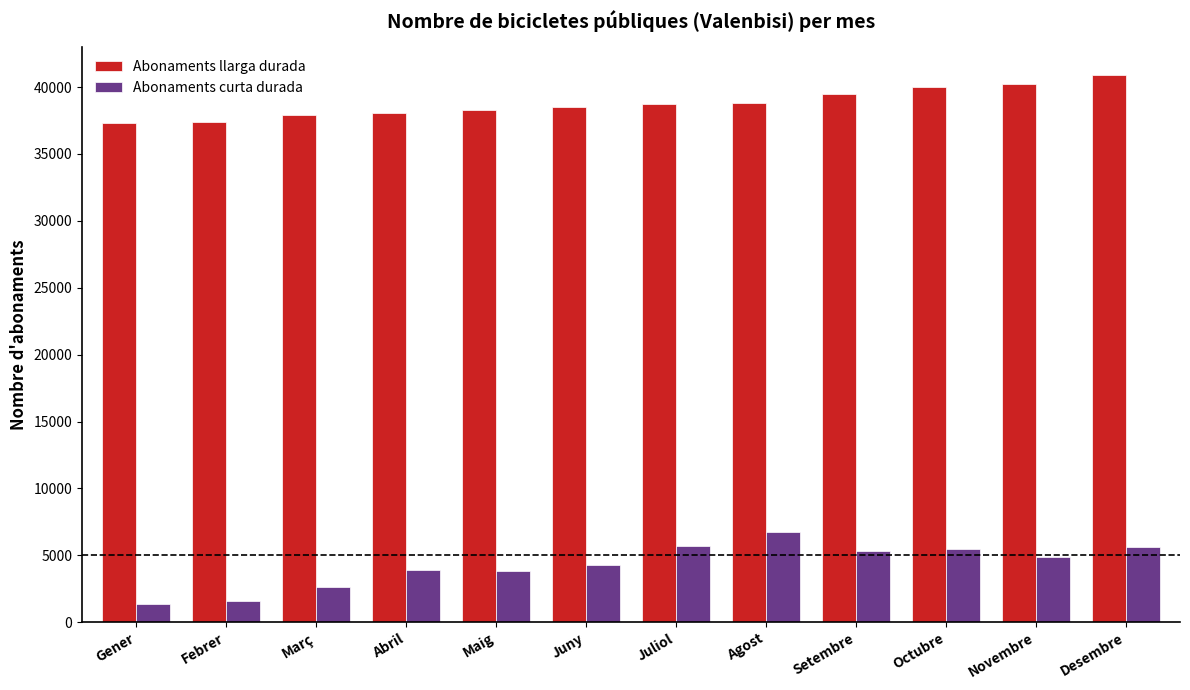

What is the label of the 2nd bar from the right?

Novembre